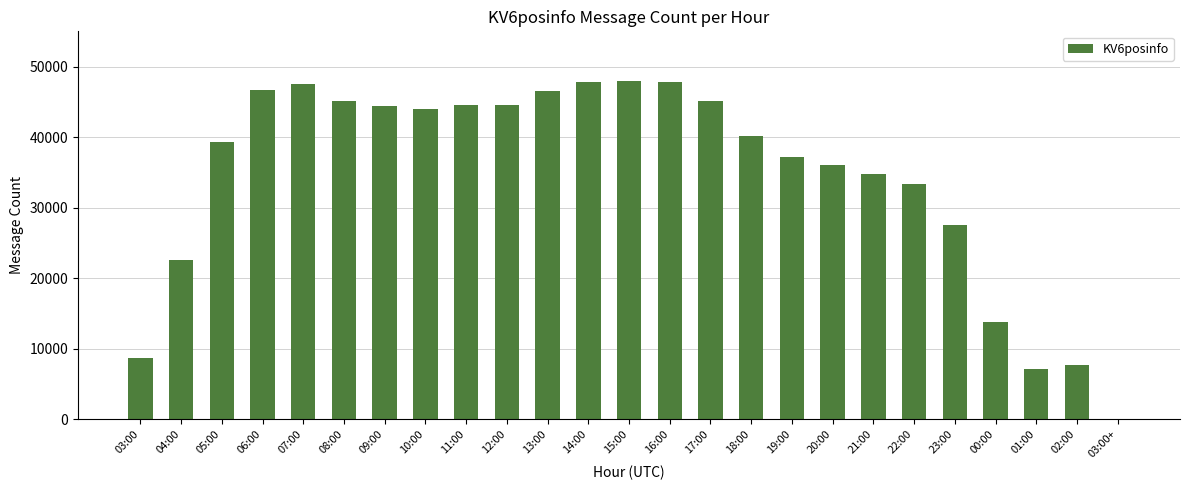

Where does the data first go above 40210?

06:00